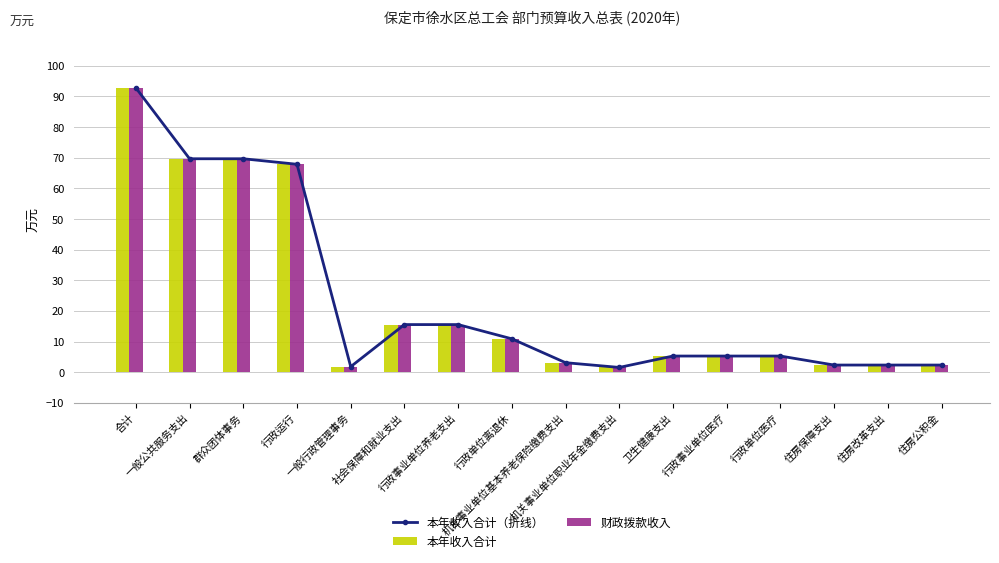

The 财政拨款收入 series shows 21.9 at 行政事业单位养老支出. True or false?

False